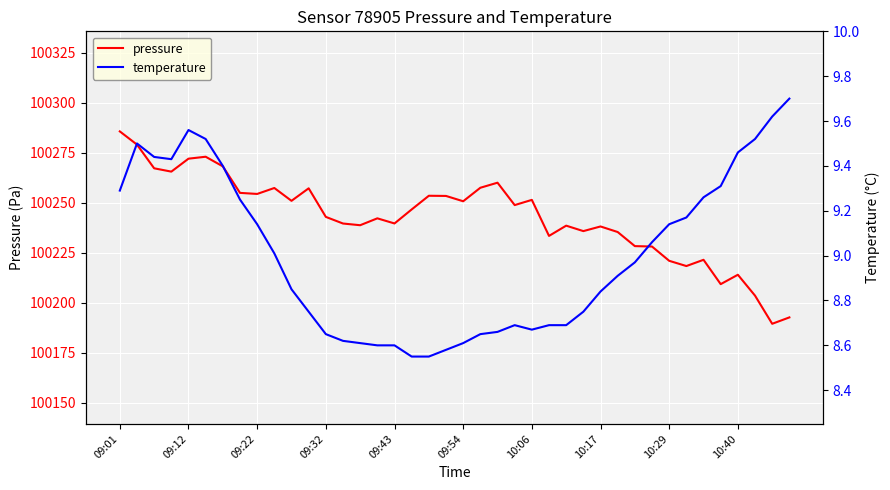

What is the maximum value for pressure?

100285.7